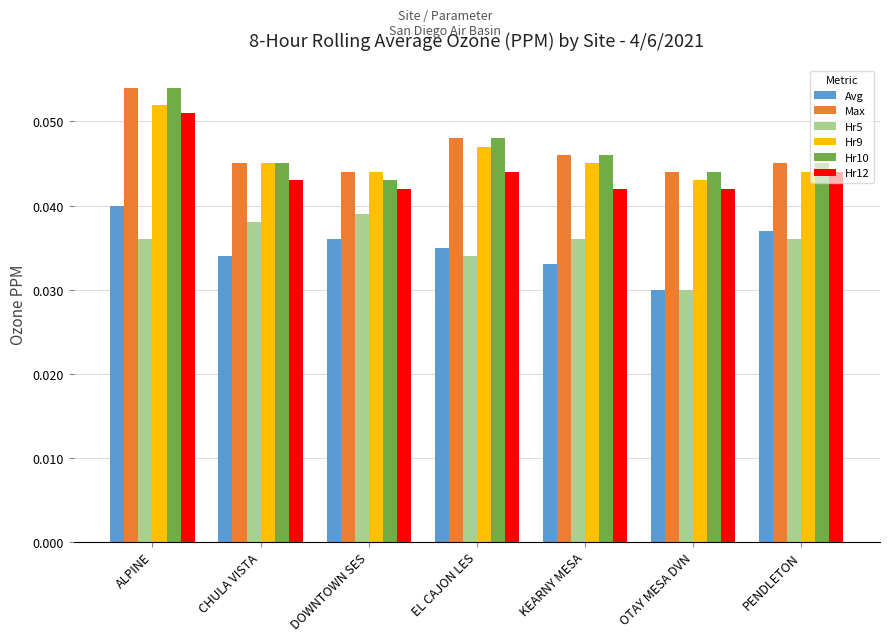

What is the label of the 1st bar from the left?

ALPINE